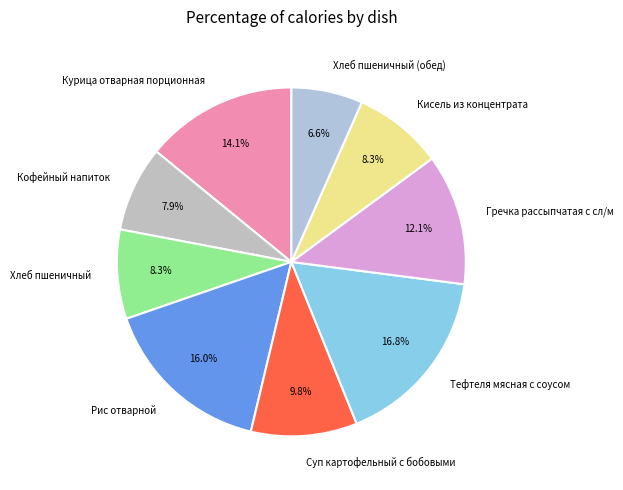

Between Кисель из концентрата and Гречка рассыпчатая с сл/м, which is larger?

Гречка рассыпчатая с сл/м